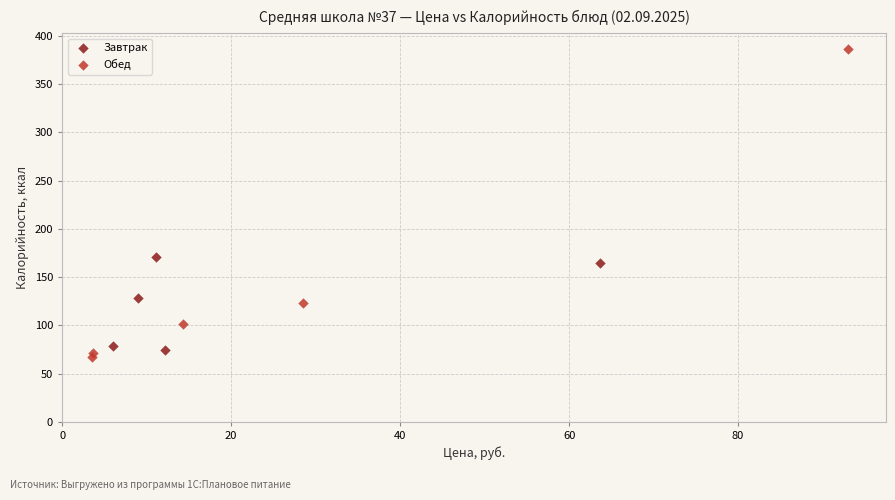

What are all the series names shown in the legend?

Завтрак, Обед